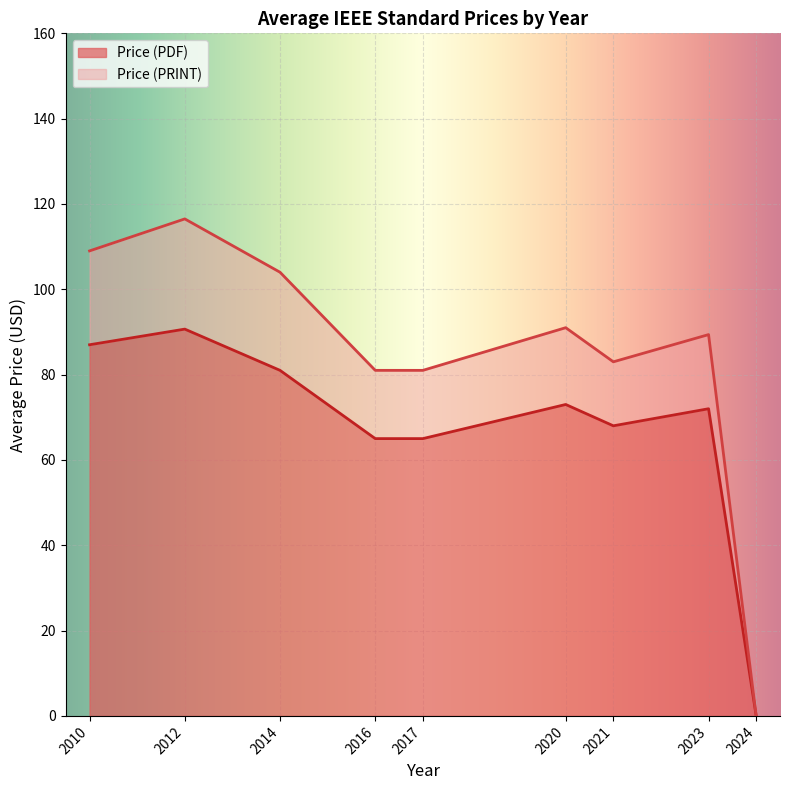

What is the approximate value of Price (PDF) at 2020?

73.0